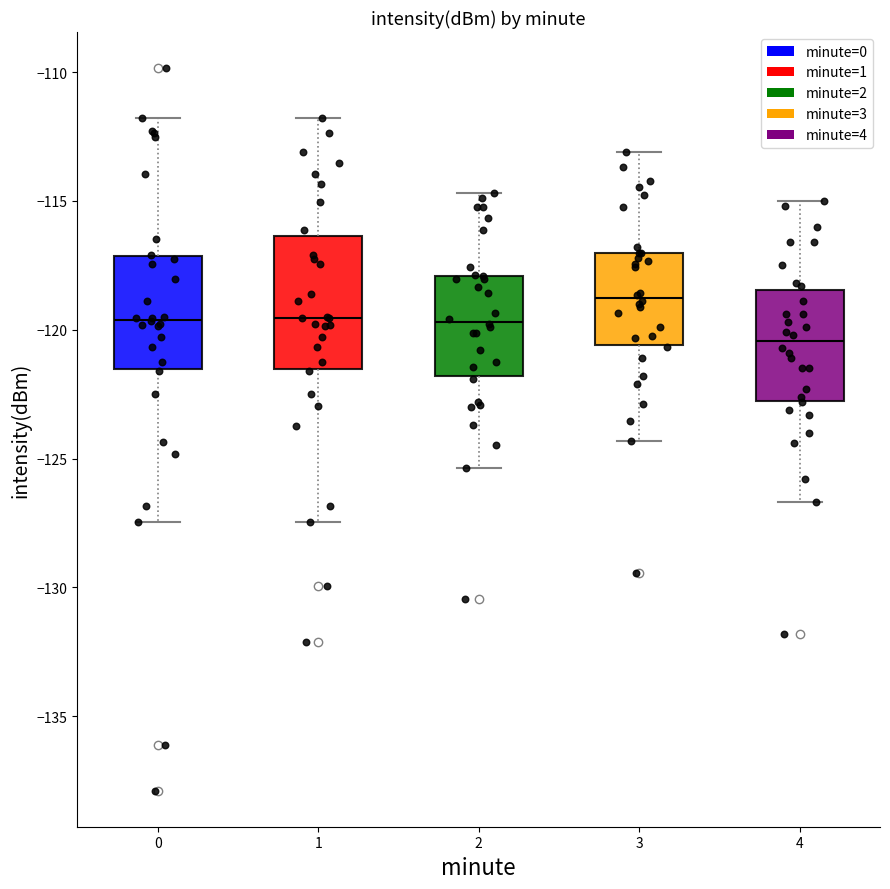

Which box has the lowest median line?

4